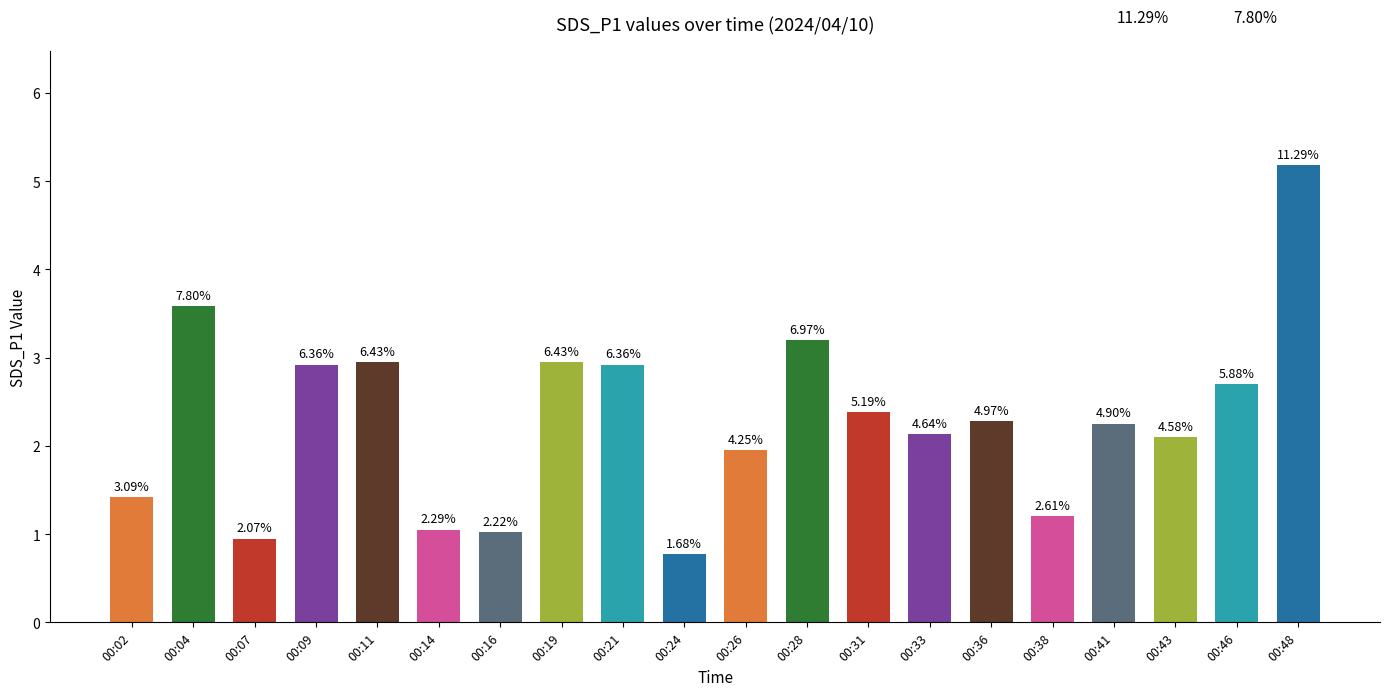

How many bars are there in total?

20